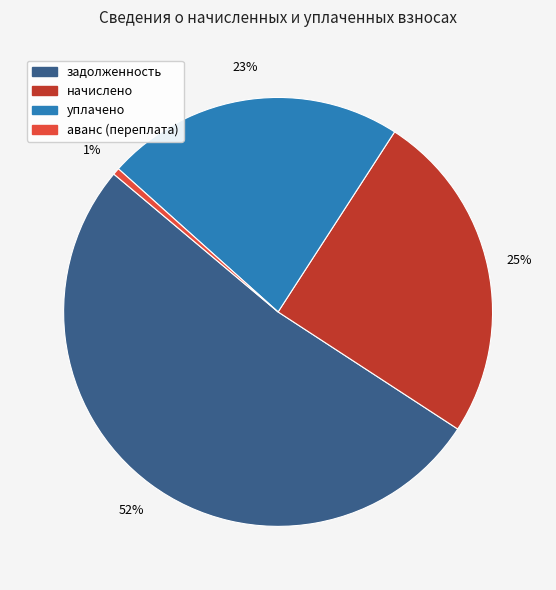

To the nearest percent, what is the difference between the уплачено and аванс (переплата) slice percentages?

22%